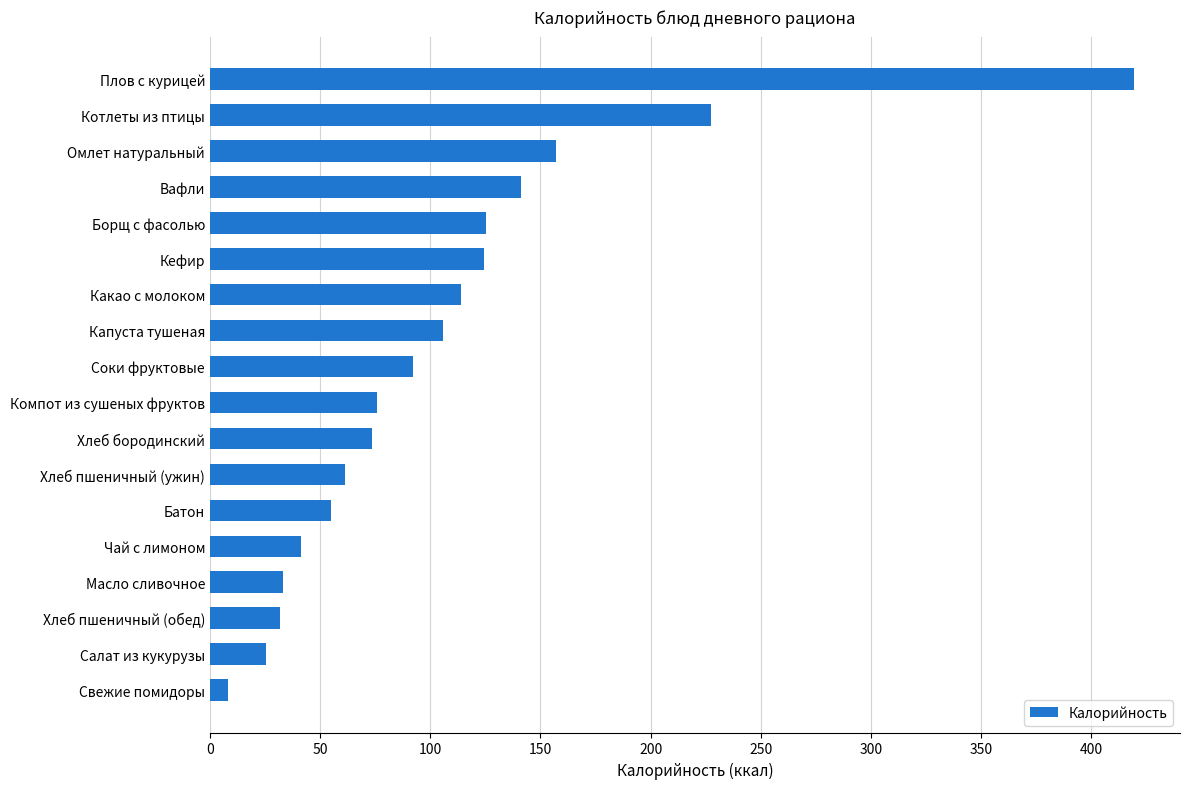

What is the approximate value at Соки фруктовые?

92.0